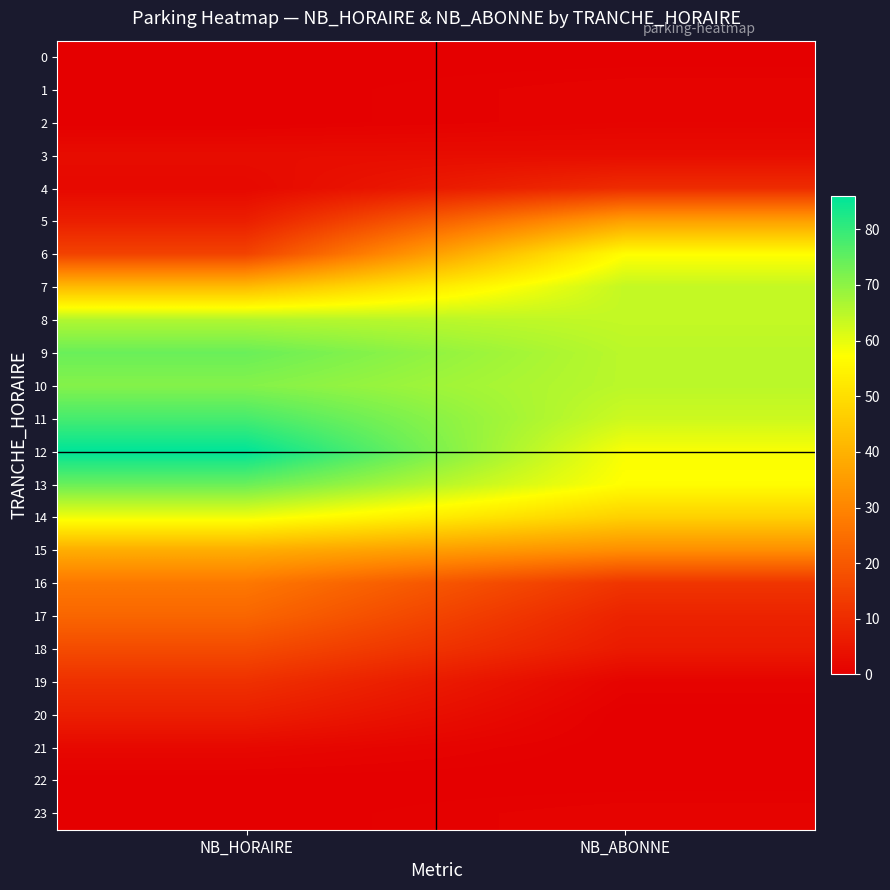

Reading right to left, transcribe all the data shown in this chart.

0: NB_ABONNE=0	NB_HORAIRE=0
1: NB_ABONNE=1	NB_HORAIRE=0
2: NB_ABONNE=1	NB_HORAIRE=0
3: NB_ABONNE=3	NB_HORAIRE=3
4: NB_ABONNE=10	NB_HORAIRE=2
5: NB_ABONNE=36	NB_HORAIRE=7
6: NB_ABONNE=57	NB_HORAIRE=15
7: NB_ABONNE=64	NB_HORAIRE=42
8: NB_ABONNE=64	NB_HORAIRE=66
9: NB_ABONNE=65	NB_HORAIRE=74
10: NB_ABONNE=65	NB_HORAIRE=71
11: NB_ABONNE=63	NB_HORAIRE=78
12: NB_ABONNE=58	NB_HORAIRE=86
13: NB_ABONNE=57	NB_HORAIRE=74
14: NB_ABONNE=47	NB_HORAIRE=59
15: NB_ABONNE=32	NB_HORAIRE=39
16: NB_ABONNE=12	NB_HORAIRE=27
17: NB_ABONNE=8	NB_HORAIRE=23
18: NB_ABONNE=6	NB_HORAIRE=17
19: NB_ABONNE=1	NB_HORAIRE=11
20: NB_ABONNE=0	NB_HORAIRE=7
21: NB_ABONNE=0	NB_HORAIRE=2
22: NB_ABONNE=0	NB_HORAIRE=0
23: NB_ABONNE=1	NB_HORAIRE=0